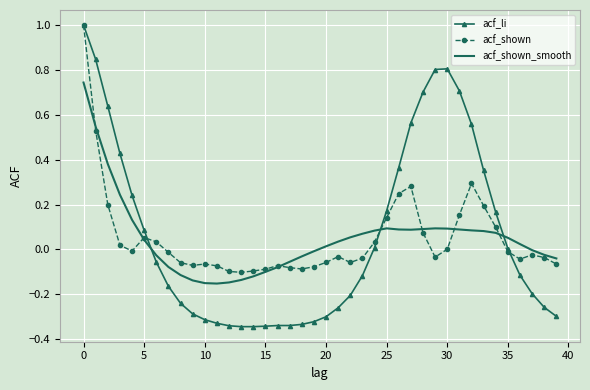

What is the greatest value displayed?

1.0